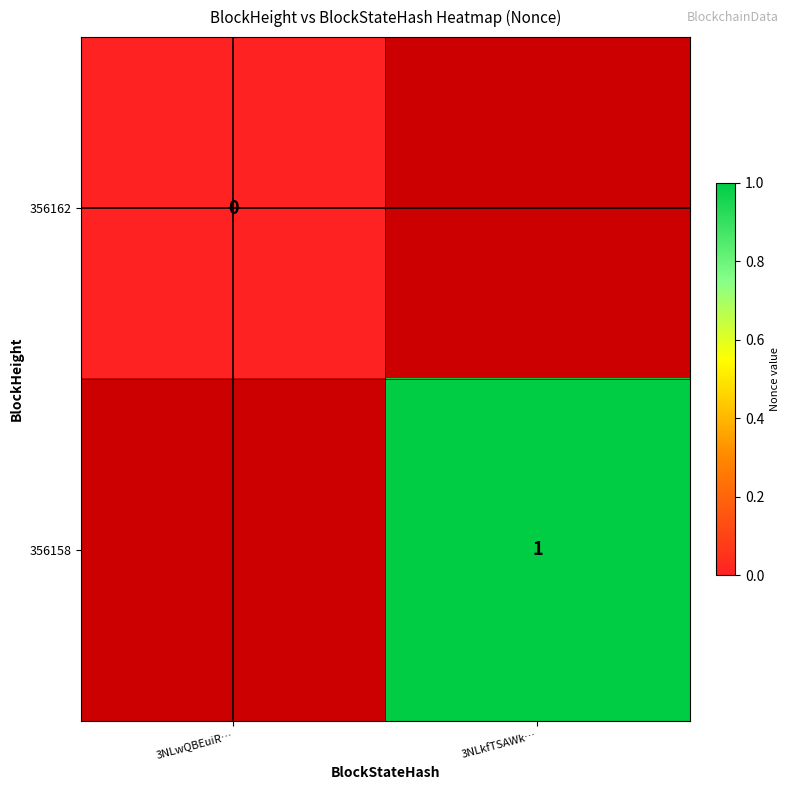

At which category does the chart reach its peak across all series?

3NLkfTSAWk…